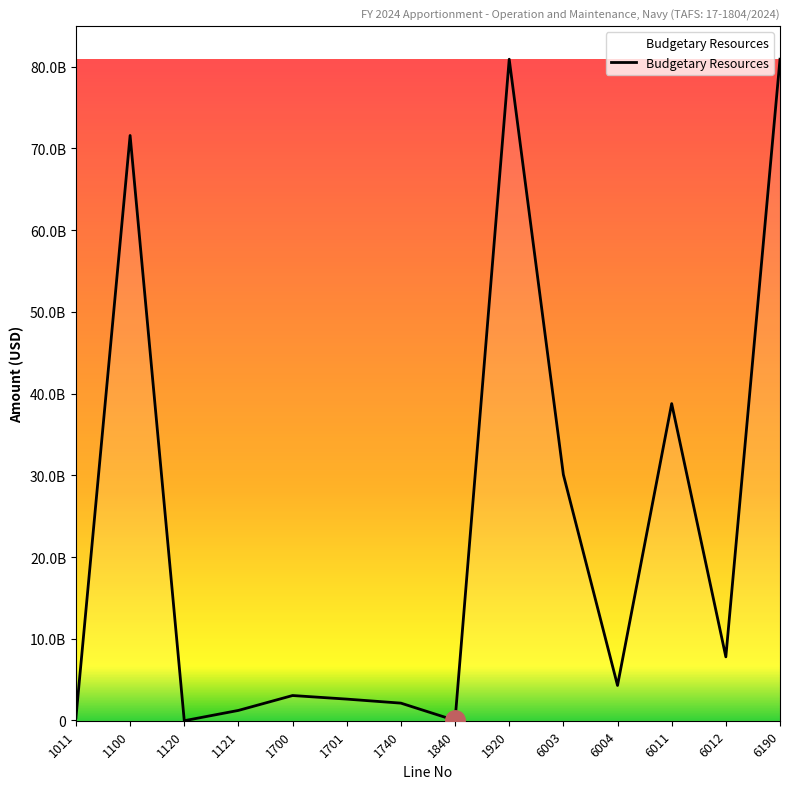

Does the chart display data point markers on the line(s)?

No